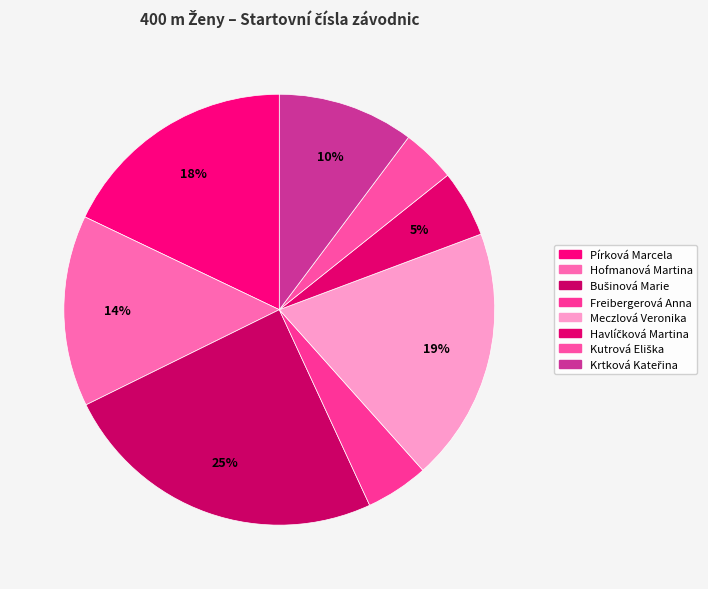

What is the ratio of the value at Krtková Kateřina to the value at Bušinová Marie?

0.4